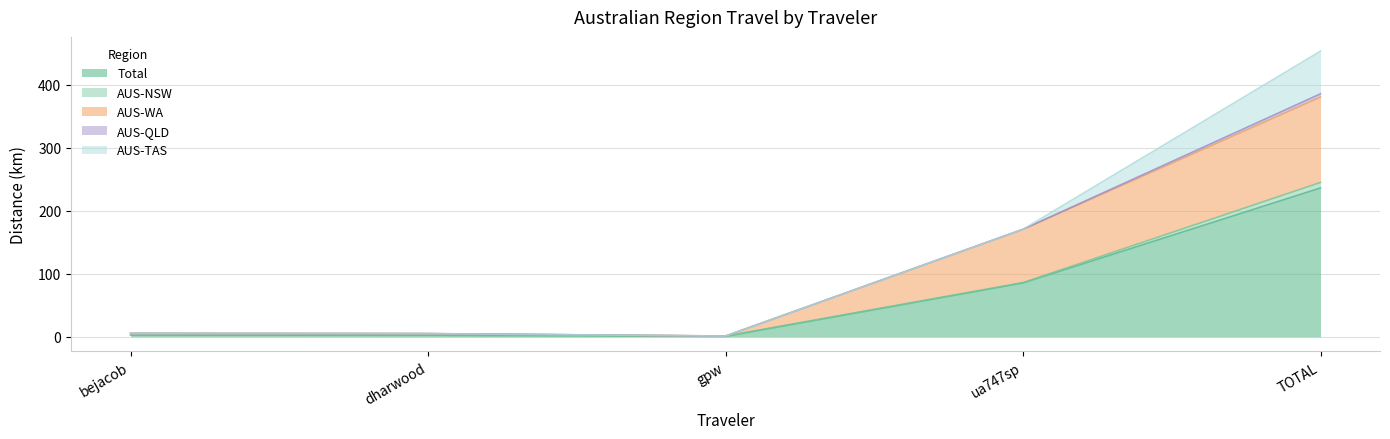

The value of Total at gpw is 0.6. True or false?

True